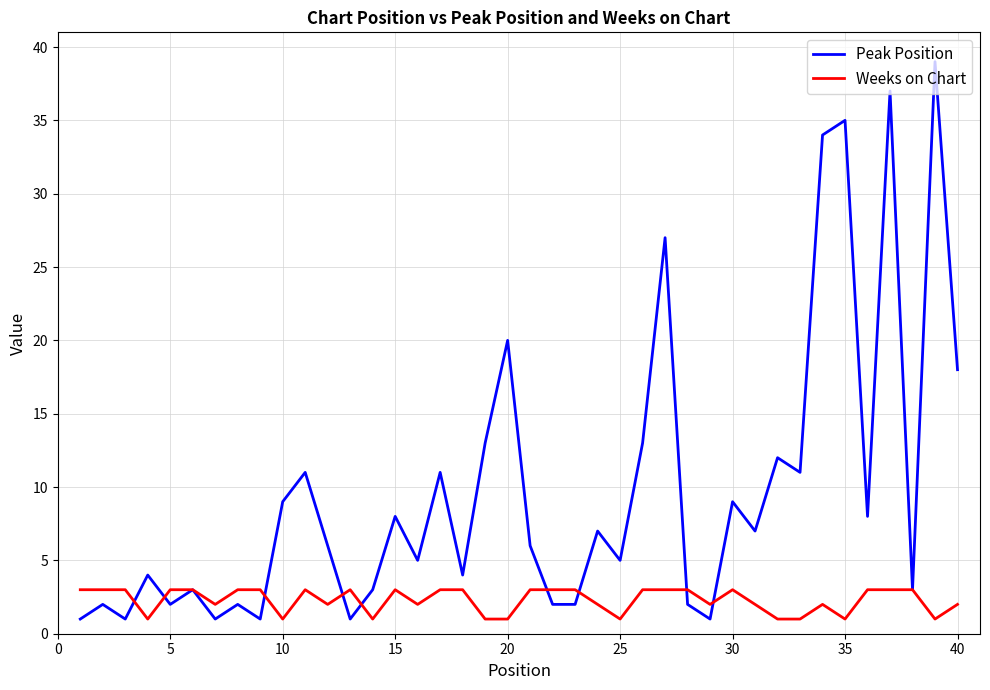

Which series has the largest total across all categories?

Peak Position